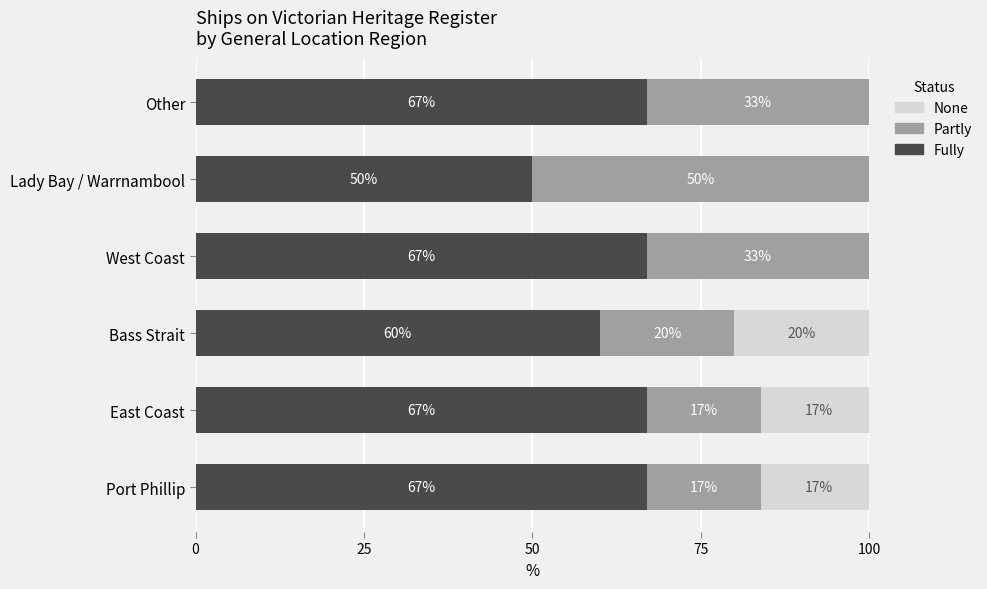

What is the approximate value of Fully at Other?

67